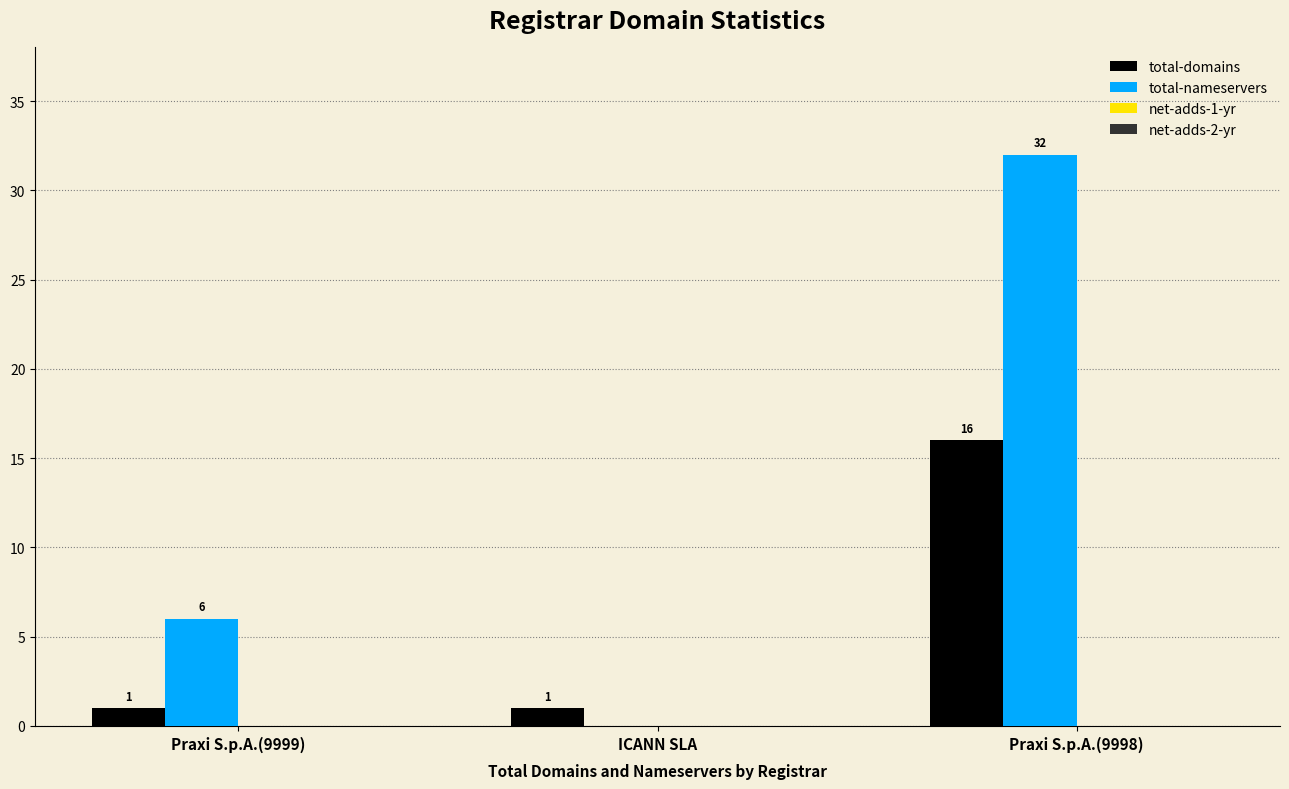

Is it true that total-nameservers equals -14 at ICANN SLA?

False